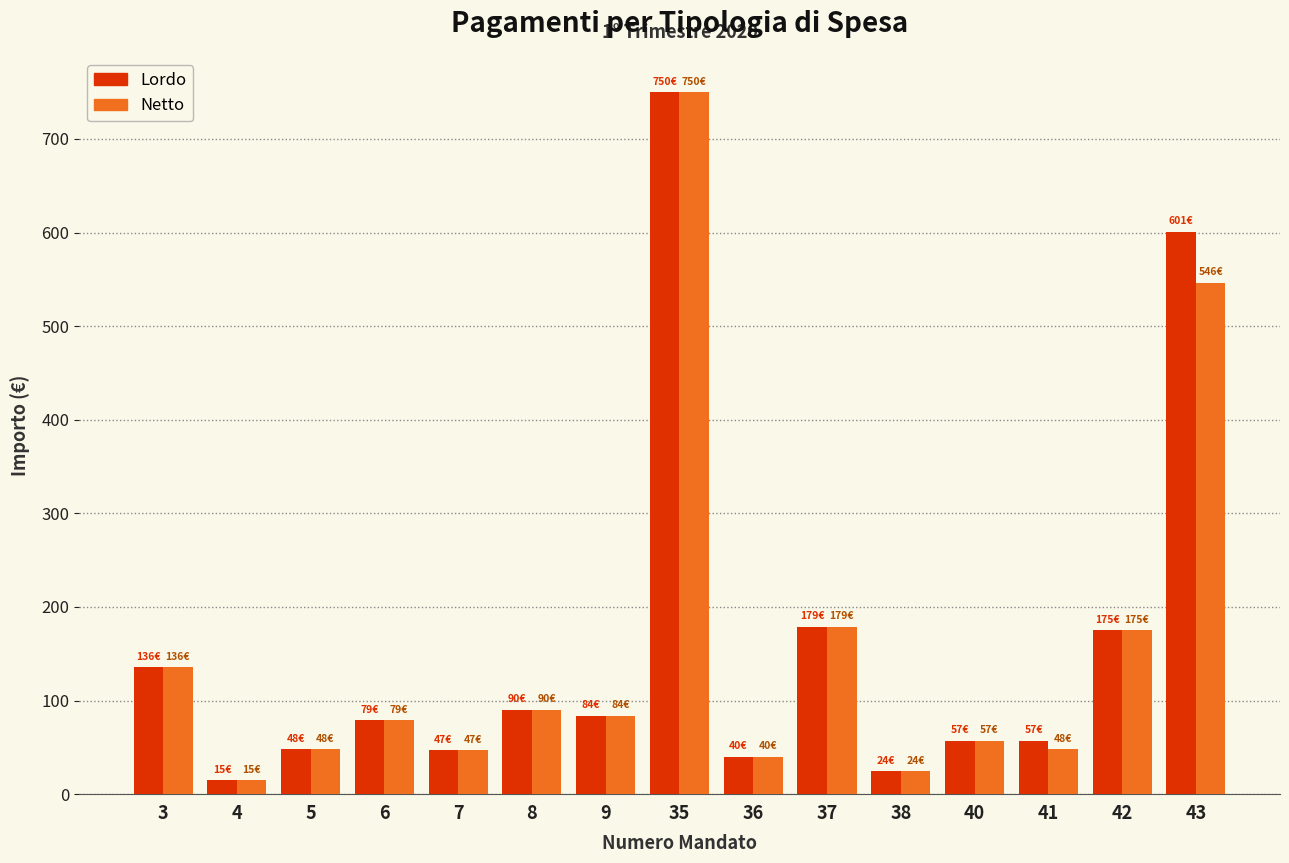

What is the greatest value displayed?

750.0